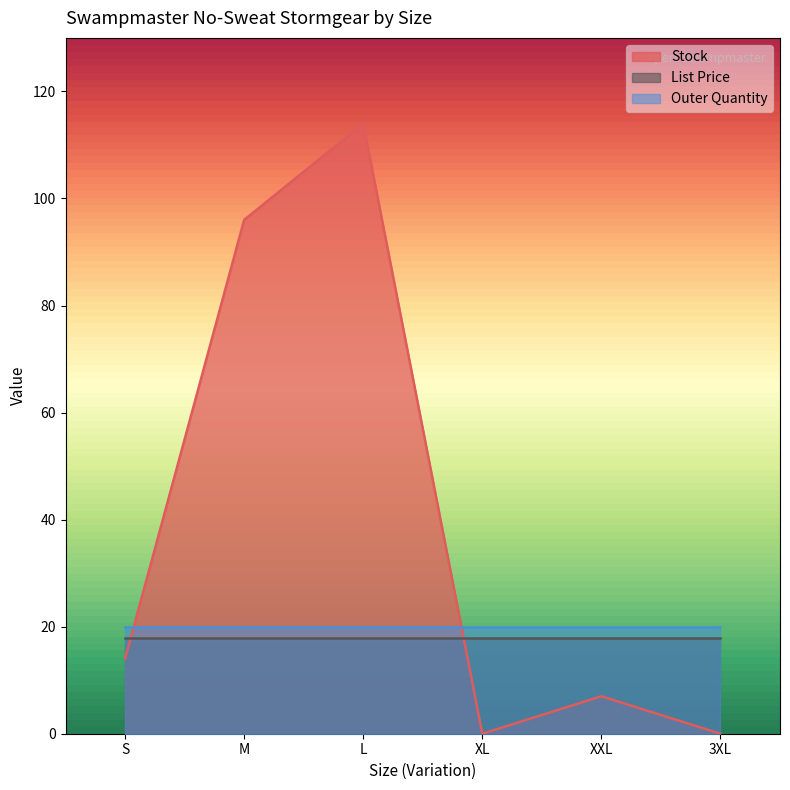

What position from the right is XXL?

2